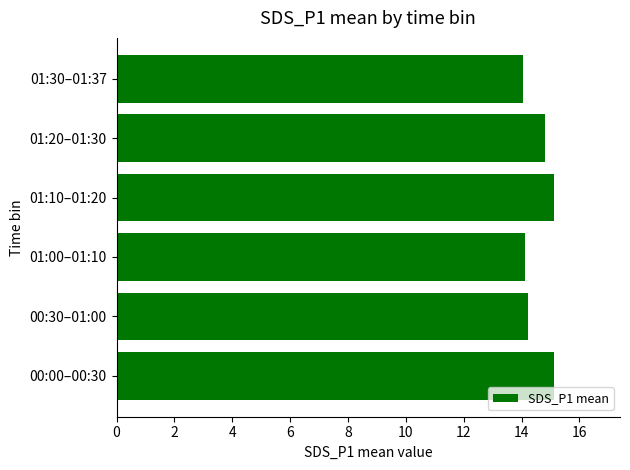

Does the chart contain stacked bars?

No